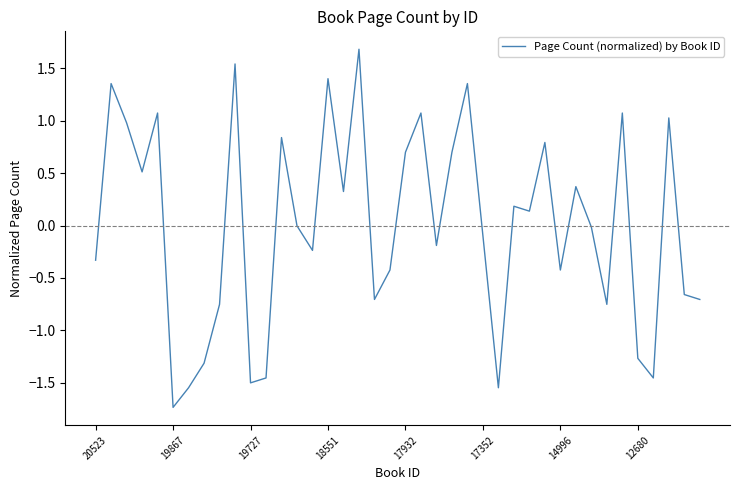

How many lines are shown in the chart?

1